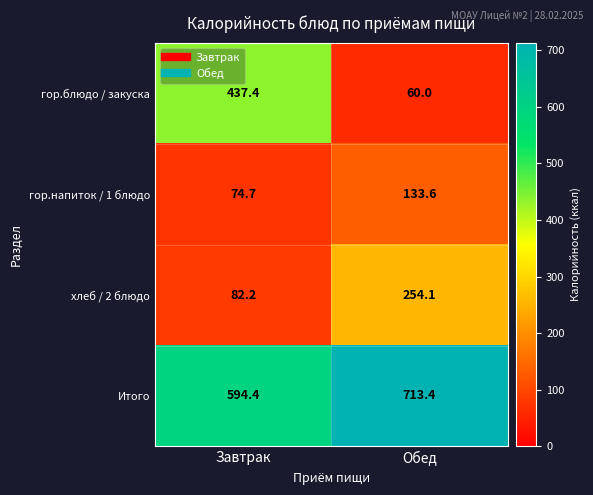

The value of Итого at Завтрак is 594.4. True or false?

True